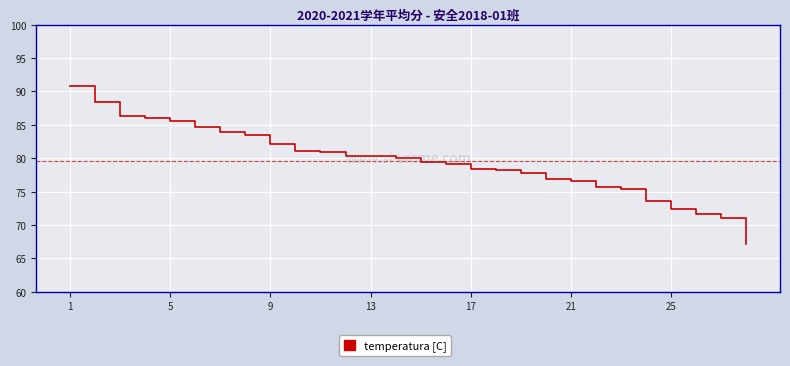

What is the minimum value shown in the chart?

67.1